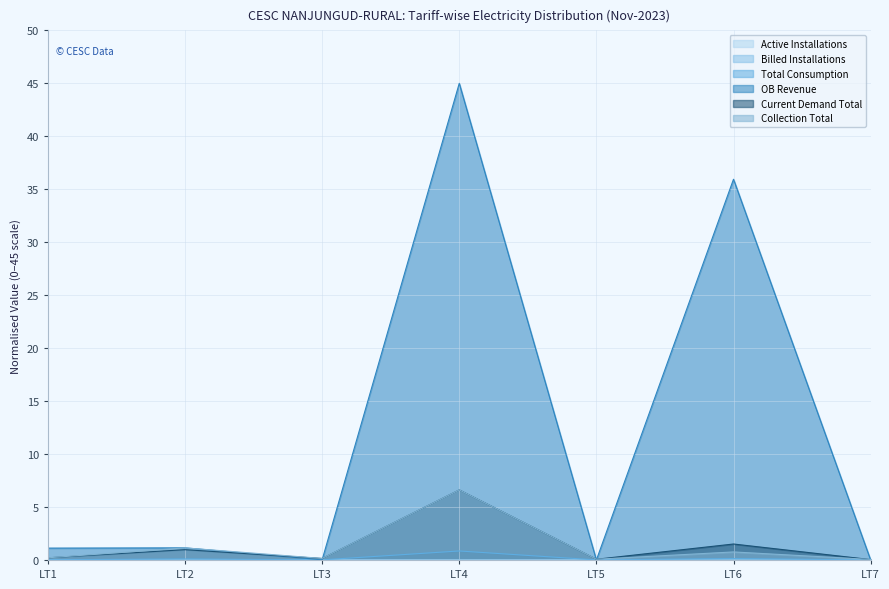

At which category is the sum across all series the highest?

LT4